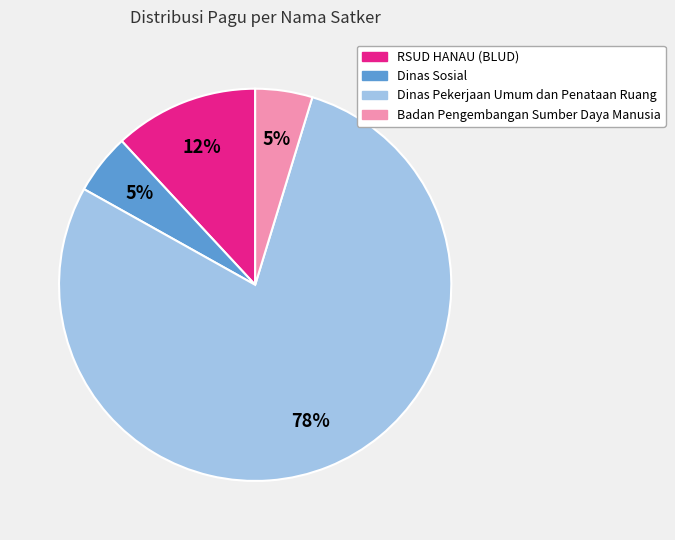

Does any single category account for the majority?

Yes